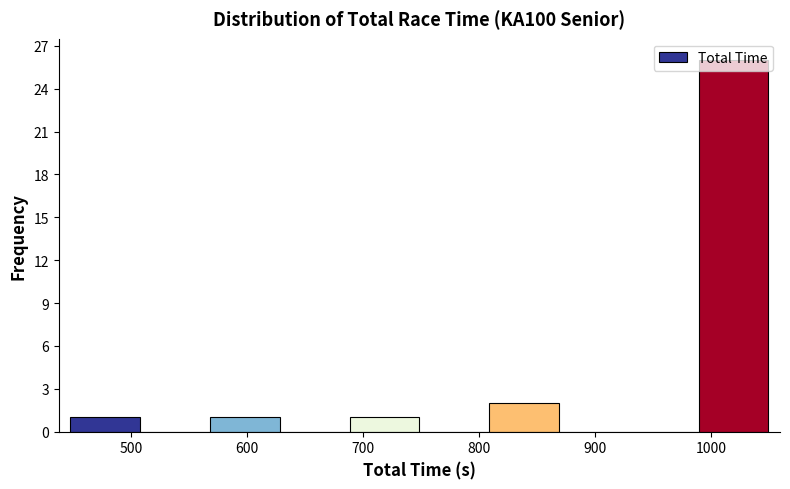

What is the height of the bar covering 450 to 510 on the x-axis? Neither the bar edges nor the heights are printed on the chart, so give them approximately, as read against the axes.

1